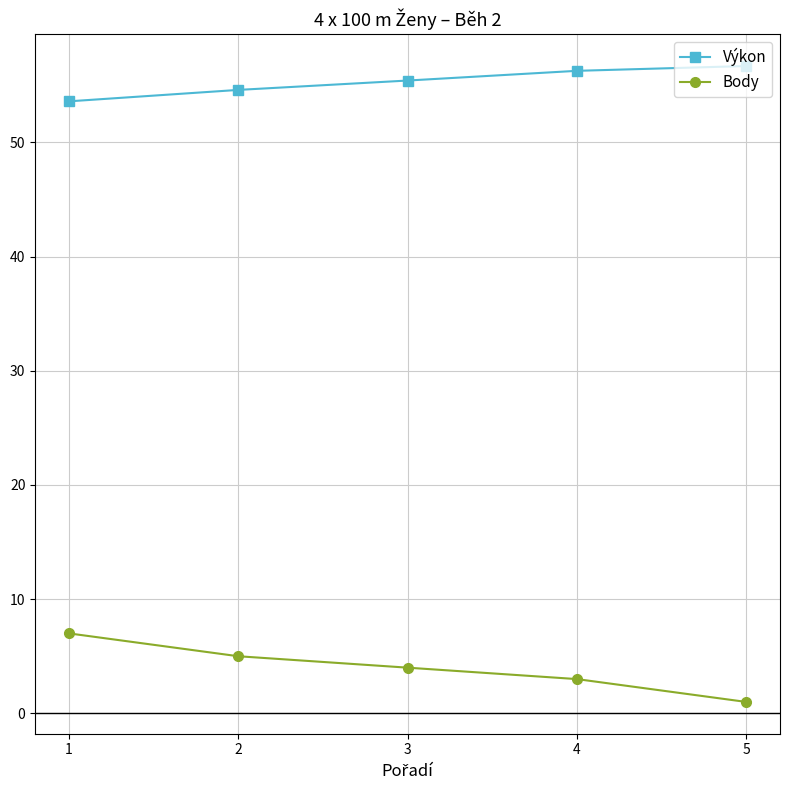

True or false: Body has more than 2 interior local peaks.

False